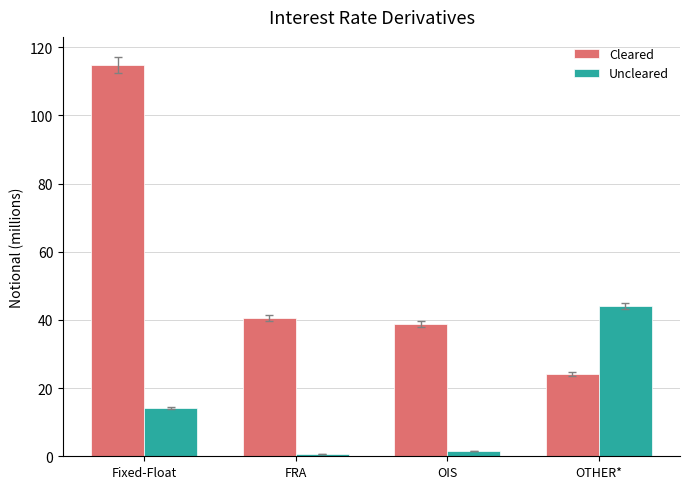

Reading left to right, list all the values displayed in this chart.

Cleared: 114.9	40.6	38.8	24.1
Uncleared: 14.2	0.7	1.6	44.0